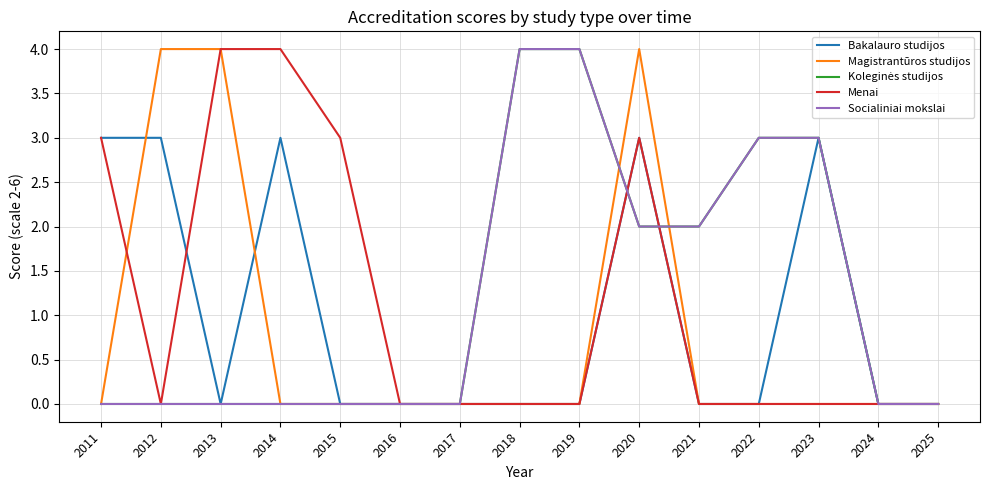

Which label corresponds to the smallest value in the chart?

2013